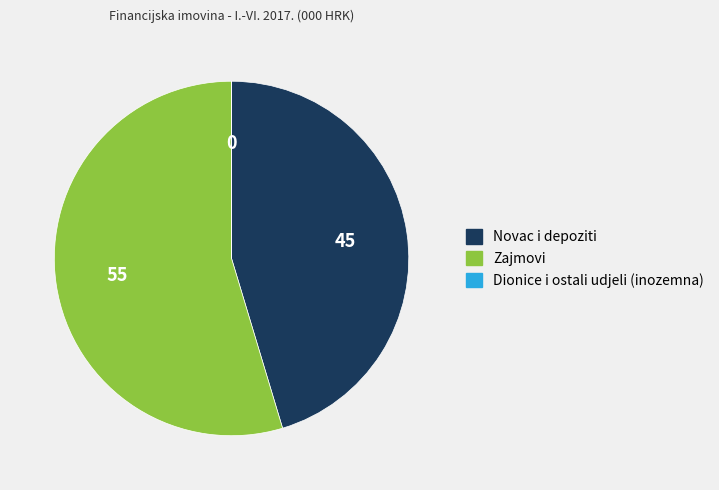

Is there a majority slice in this chart?

Yes